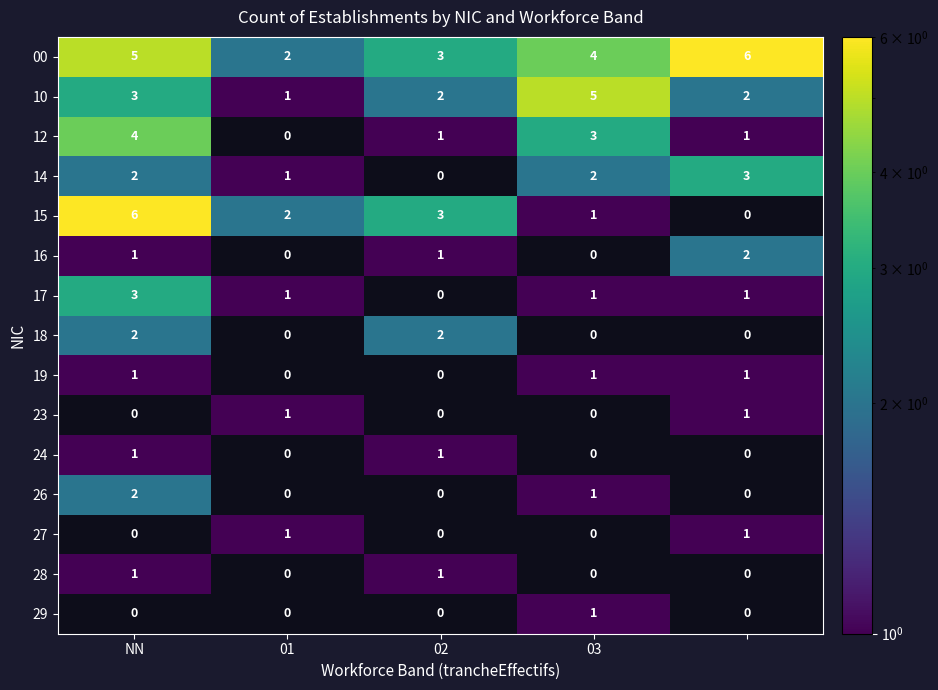

Which category has the lowest value across all series?

01